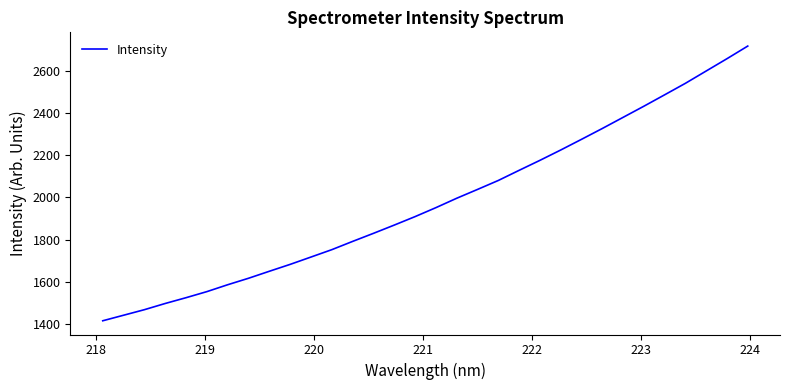

What is the difference between the maximum and minimum values?

1304.8